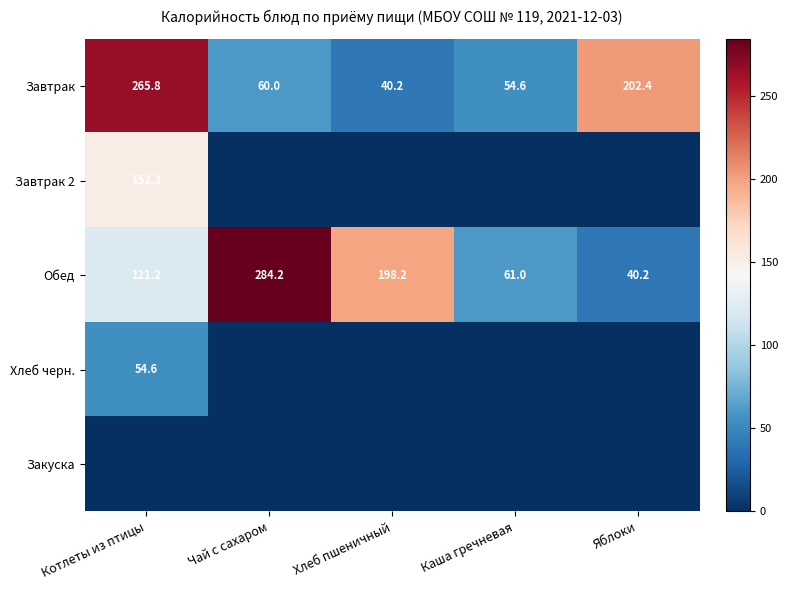

The value of Завтрак at Яблоки is 202.4. True or false?

True